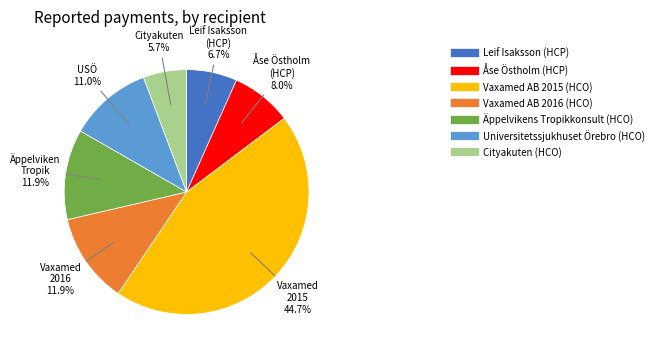

Does any single category account for the majority?

No